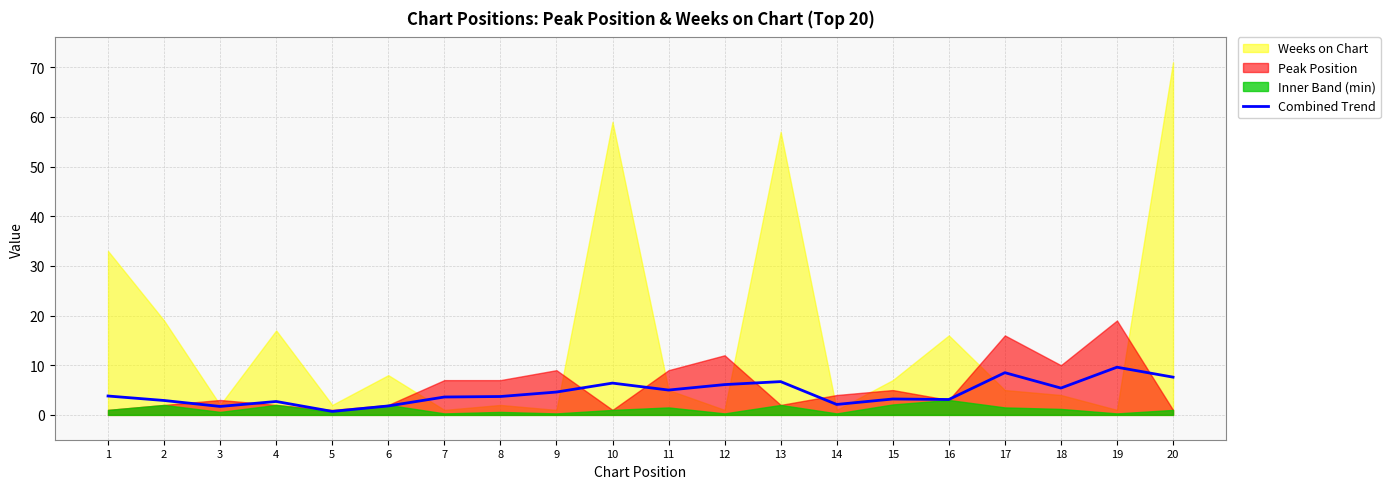

What is the change in value from 9 to 16?

-1.5